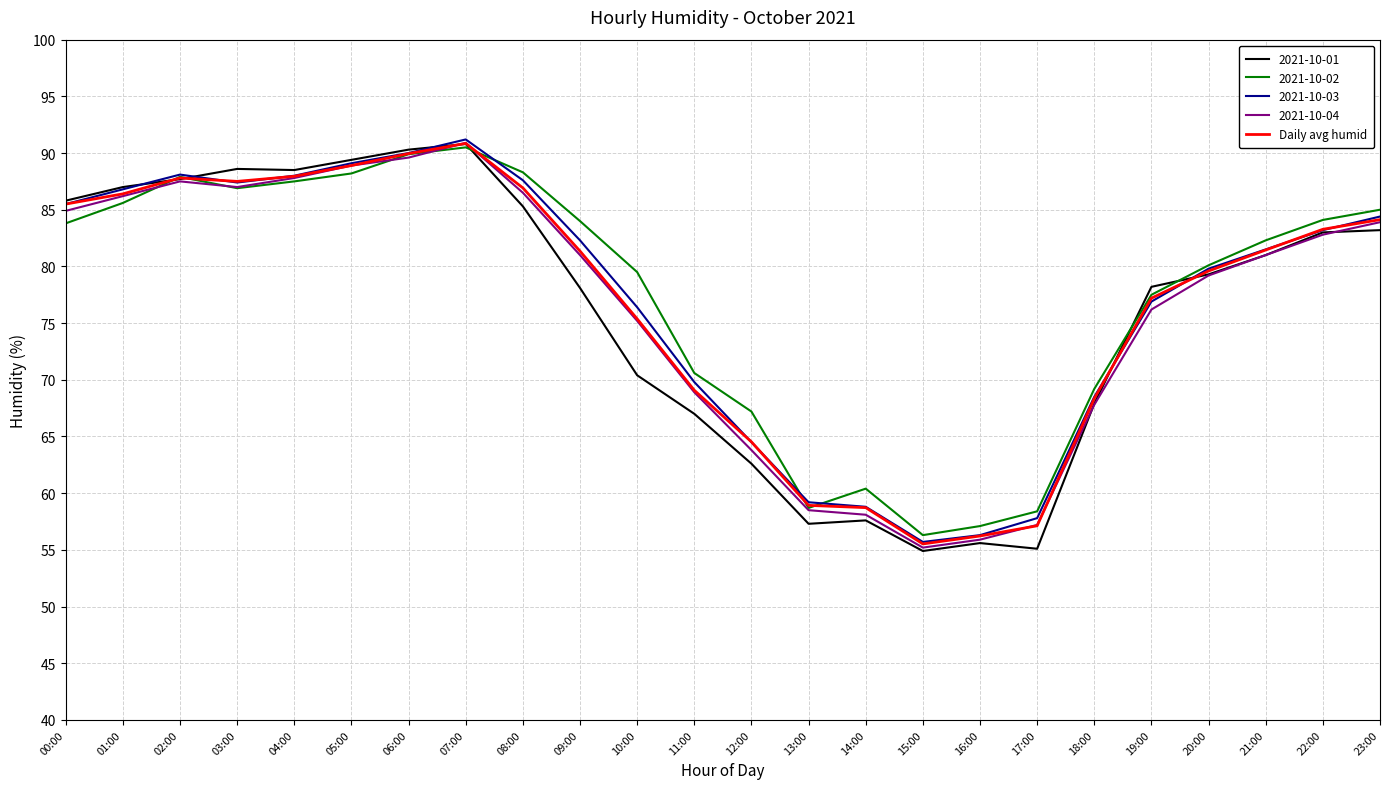

Is the value of 2021-10-03 at 16:00 greater than the value of Daily avg humid at 12:00?

No